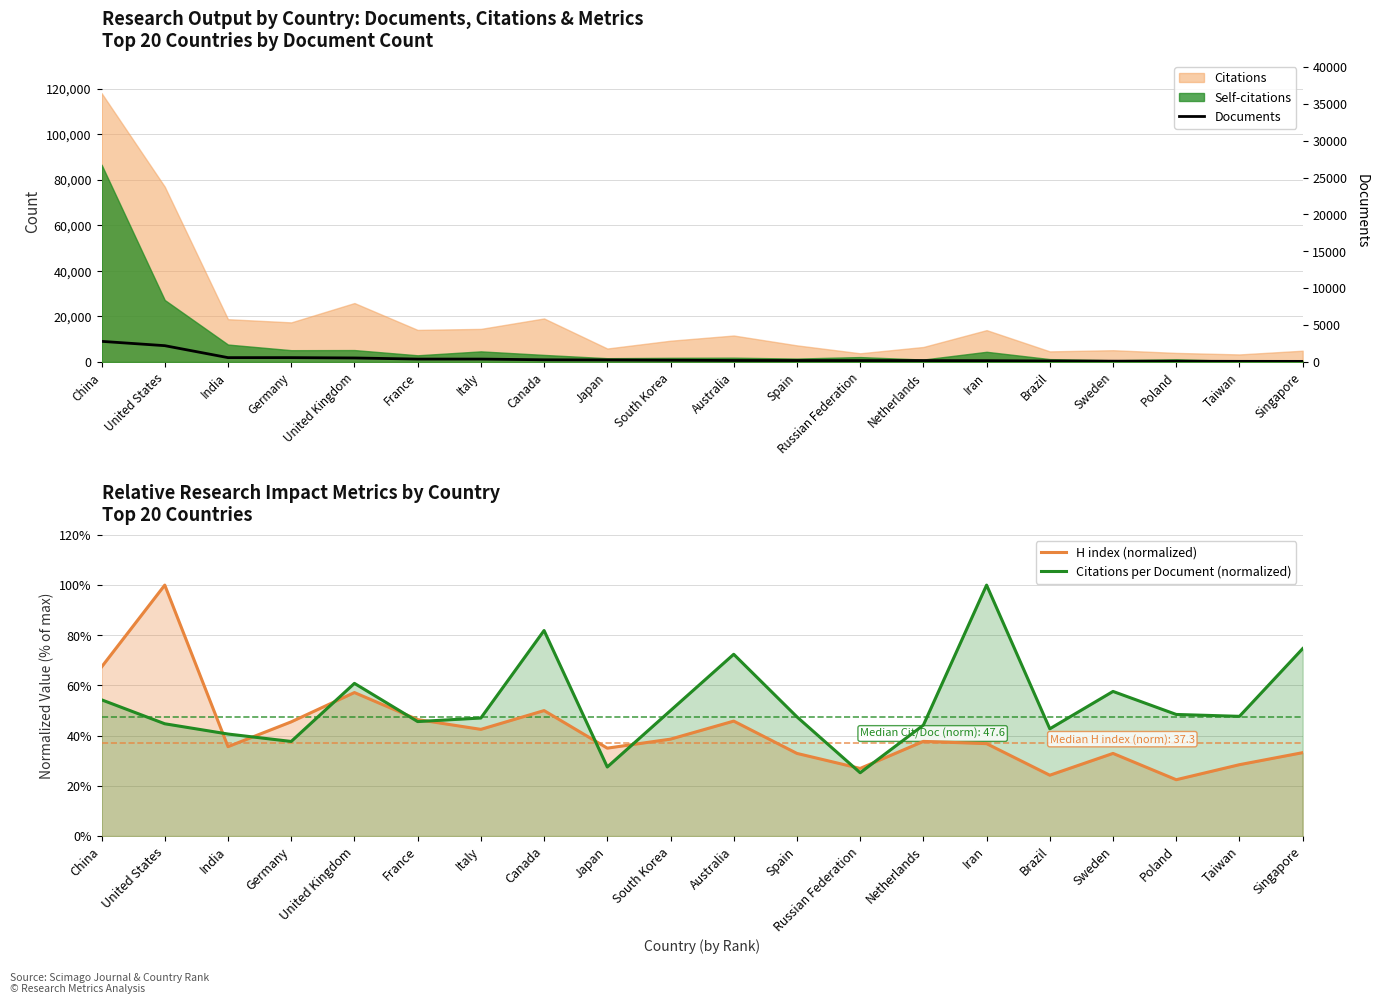

True or false: H index (normalized) has a value of 32.4 at France.

False